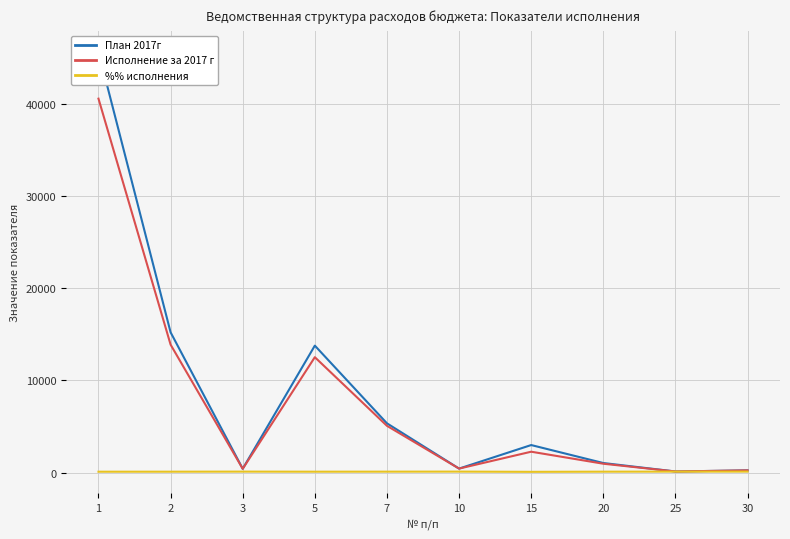

What is the spread (max minus min) of values at 3?

310.9